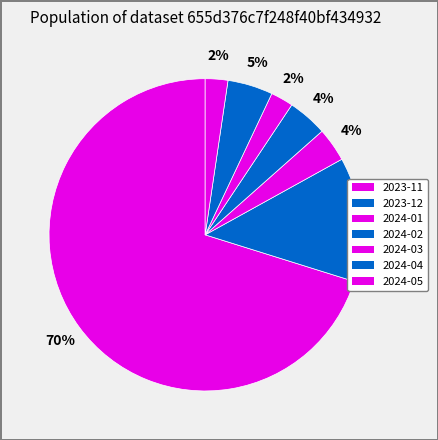

Between 2024-03 and 2023-12, which is larger?

2023-12